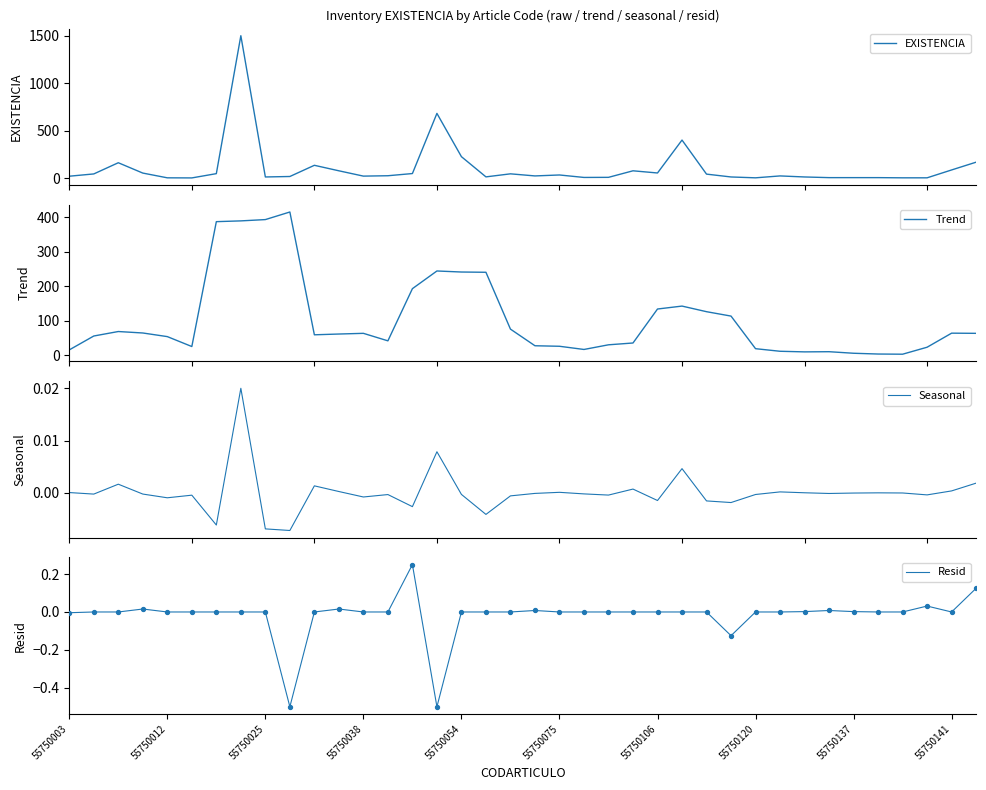

At how many categories does at least one series exceed 917?

1